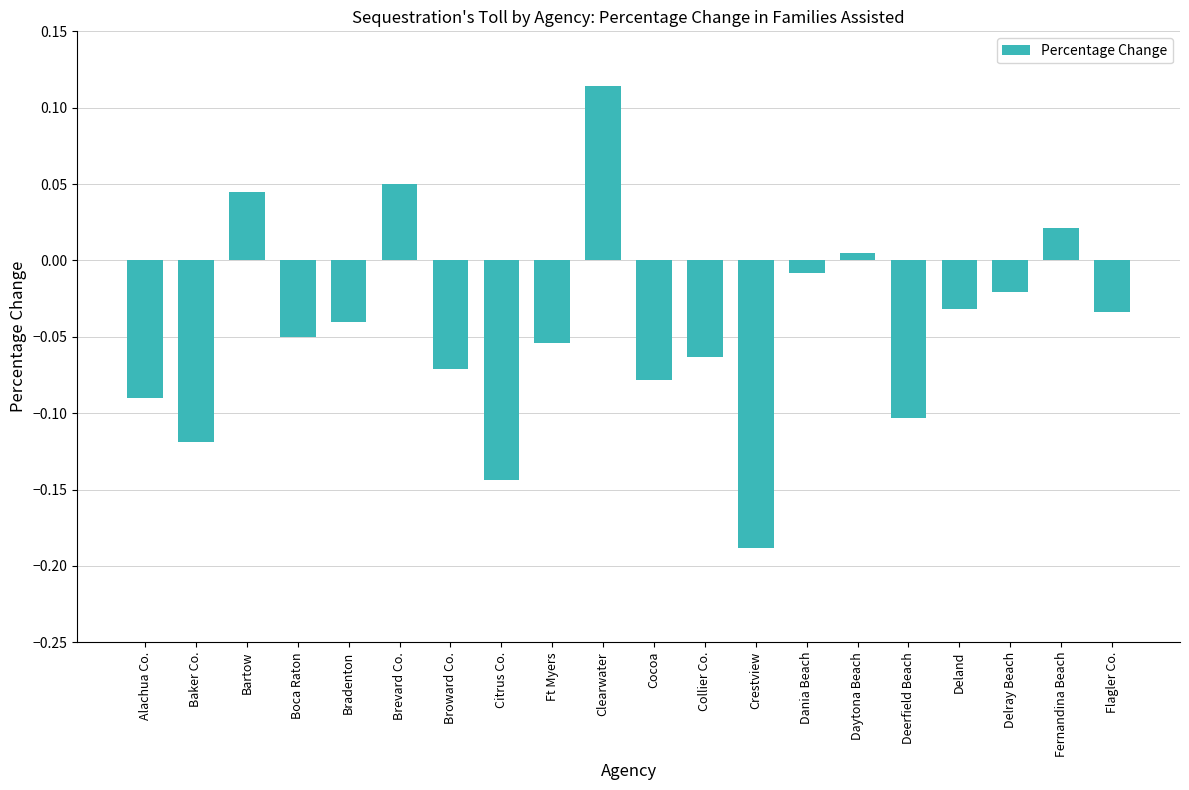

Are the bars horizontal?

No